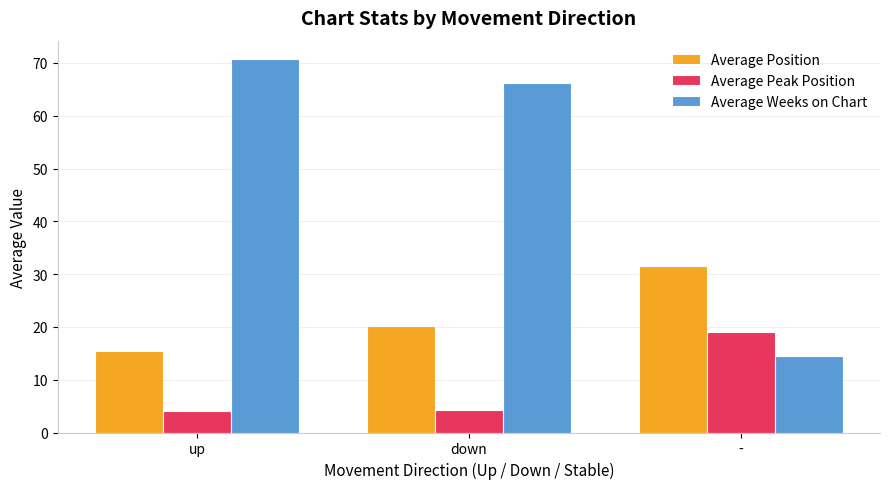

How many bars are there in each group?

3